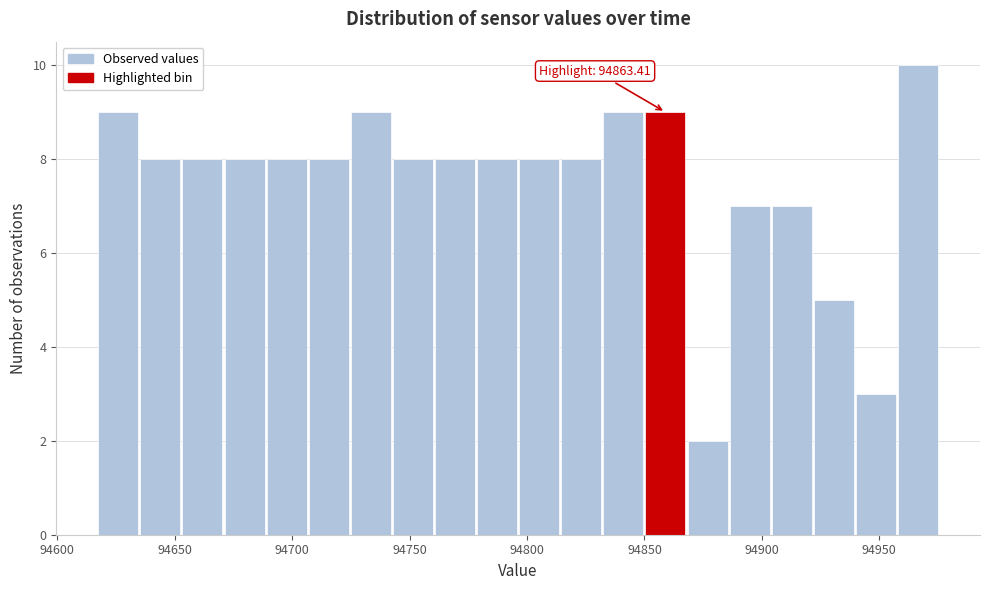

Read against the x-axis, roughly where is the centre of the tallest bar?

94965